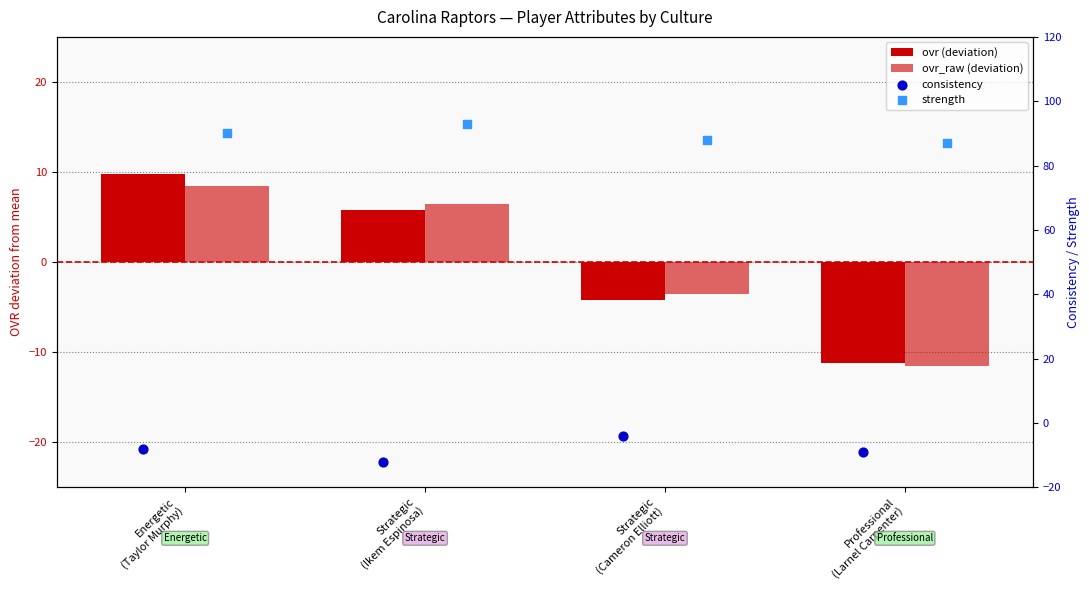

Which series has the largest total across all categories?

strength